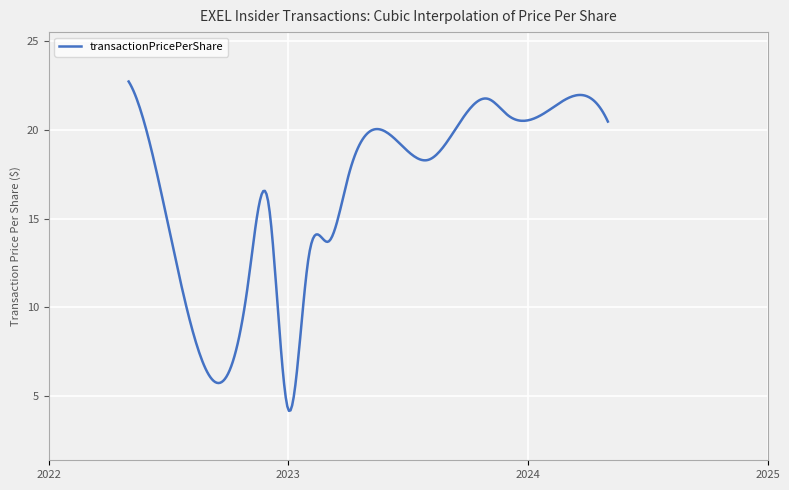

What is the smallest value displayed?

4.1